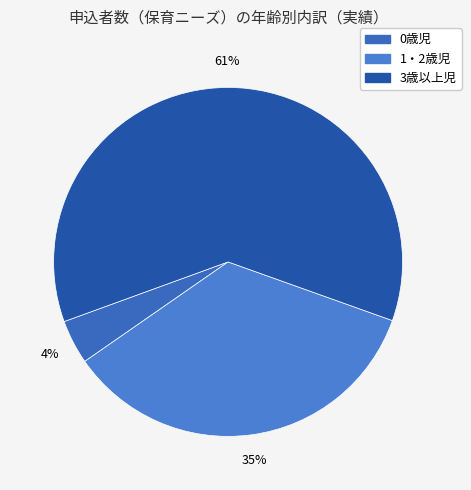

The 0歳児 slice represents 4% of the pie. True or false?

True